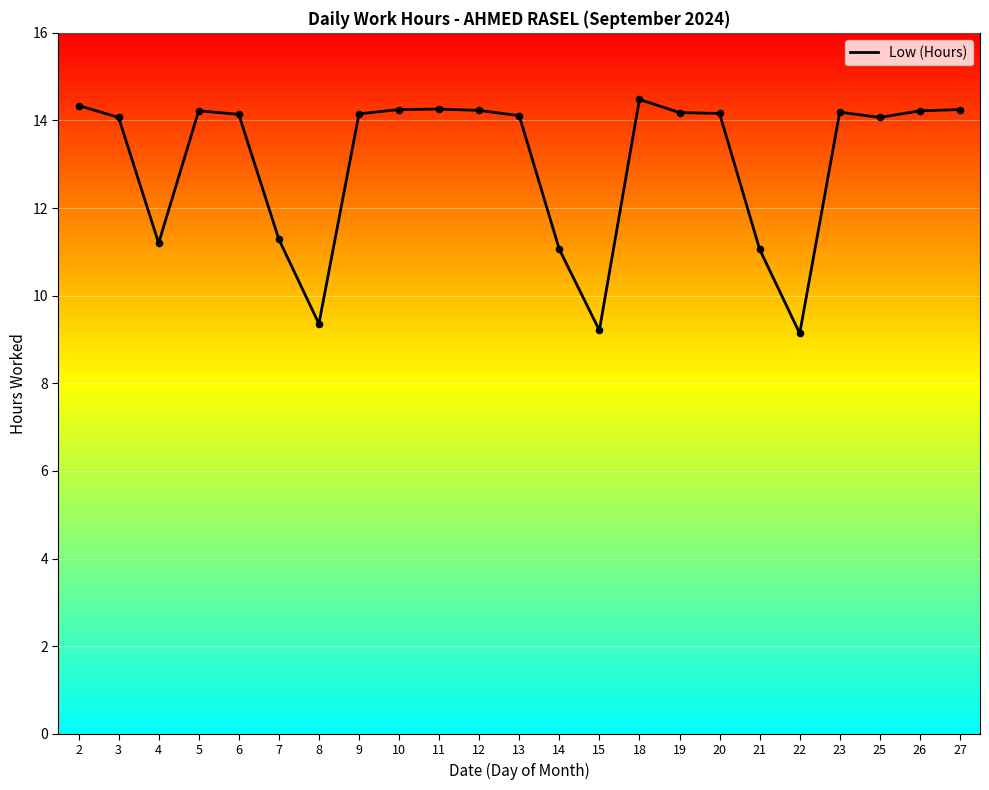

What is the change in value from 7 to 14?

-0.2